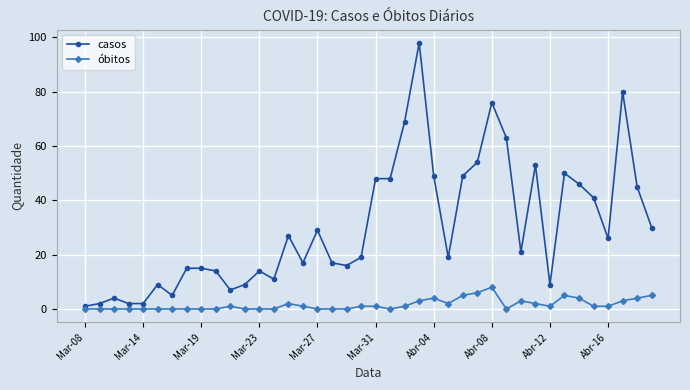

Reading right to left, extract all data points from this chart.

casos: 30	45	80	26	41	46	50	9	53	21	63	76	54	49	19	49	98	69	48	48	19	16	17	29	17	27	11	14	9	7	14	15	15	5	9	2	2	4	2	1
óbitos: 5	4	3	1	1	4	5	1	2	3	0	8	6	5	2	4	3	1	0	1	1	0	0	0	1	2	0	0	0	1	0	0	0	0	0	0	0	0	0	0